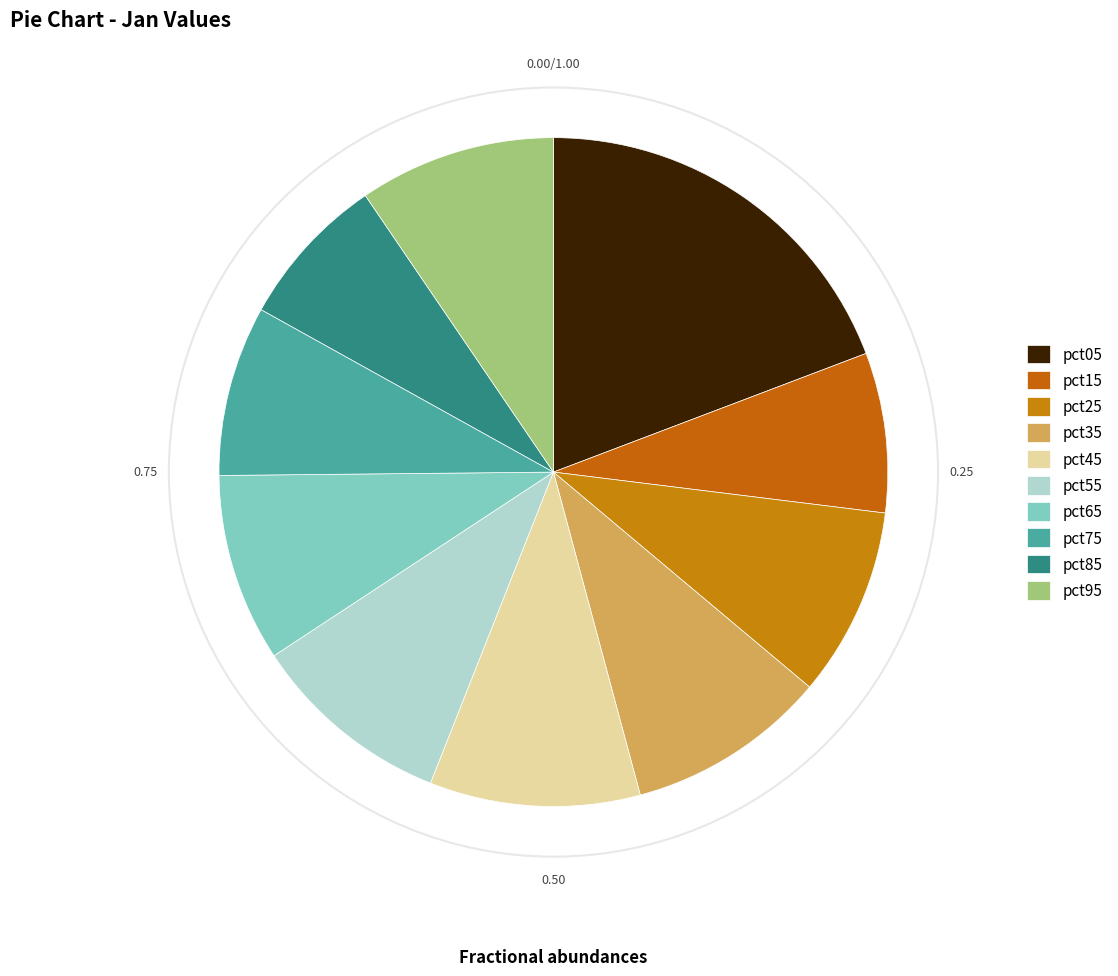

Is there any slice that represents more than half of the pie?

No